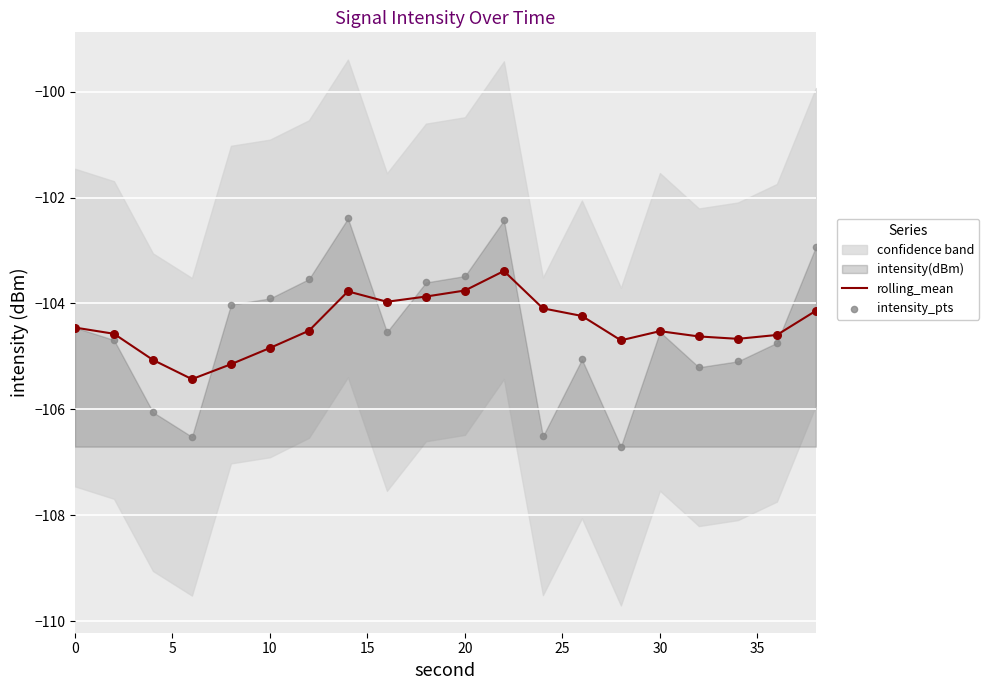

Is it true that rolling_mean equals -185.3 at 0?

False